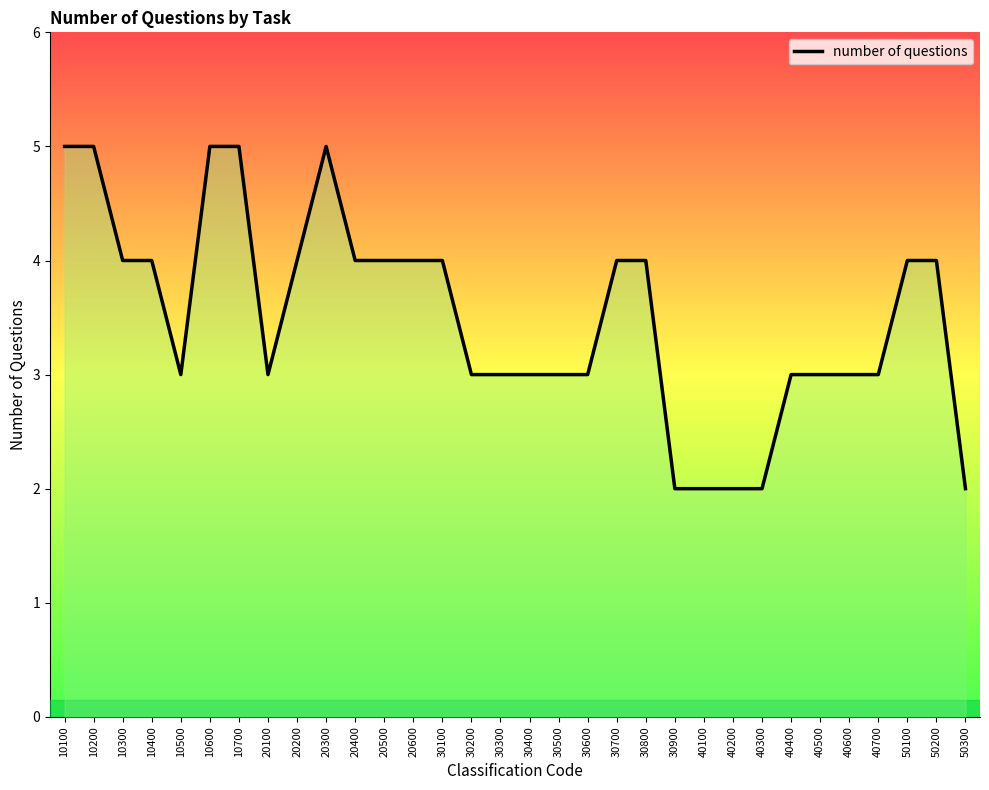

Reading left to right, what are all the values shown in this chart?

5	5	4	4	3	5	5	3	4	5	4	4	4	4	3	3	3	3	3	4	4	2	2	2	2	3	3	3	3	4	4	2